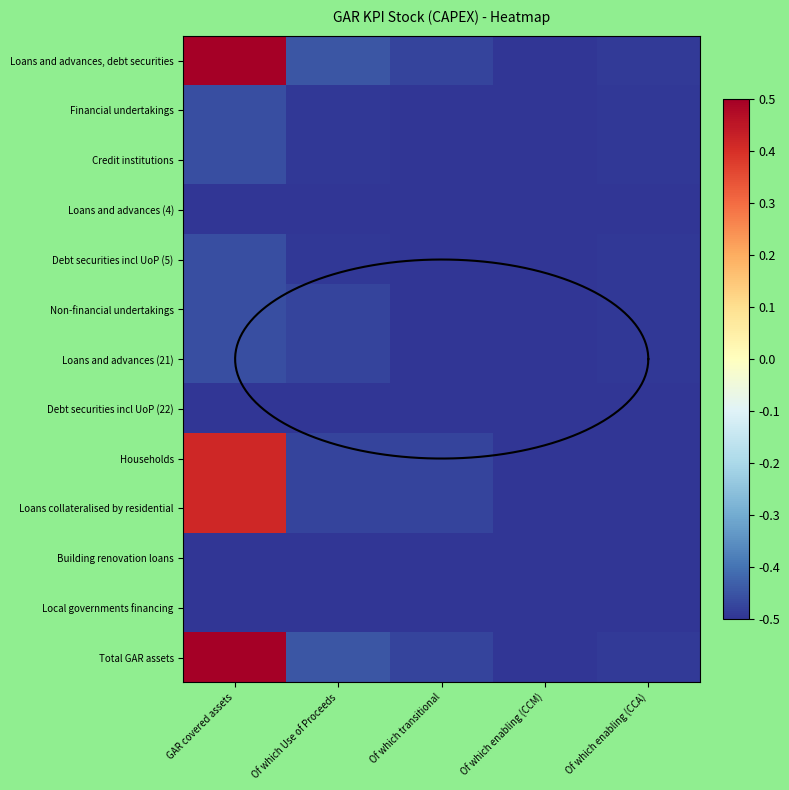

Which category has the highest value in the Local governments financing series?

GAR covered assets